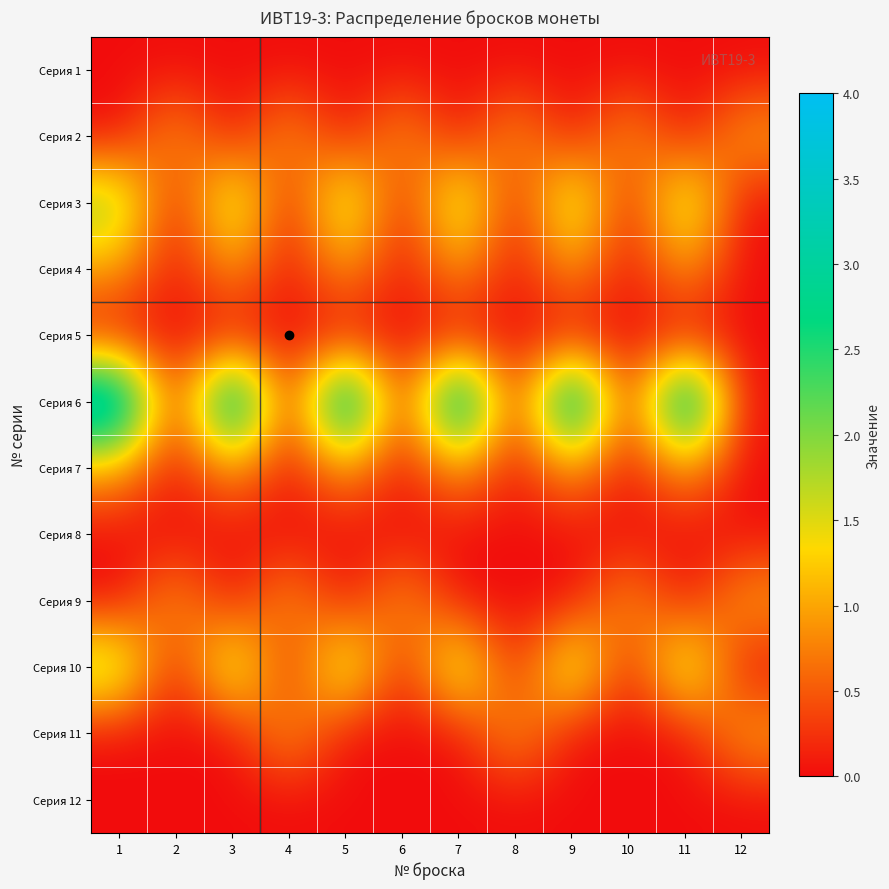

Reading left to right, list all the values displayed in this chart.

Серия 1: 1=0	2=0	3=0	4=0	5=0	6=0	7=0	8=0	9=0	10=0	11=0	12=0
Серия 2: 1=0	2=1	3=0	4=1	5=0	6=1	7=0	8=1	9=0	10=1	11=0	12=1
Серия 3: 1=2	2=0	3=2	4=0	5=2	6=0	7=2	8=0	9=2	10=0	11=2	12=0
Серия 4: 1=1	2=0	3=1	4=0	5=1	6=0	7=1	8=0	9=1	10=0	11=1	12=0
Серия 5: 1=0	2=0	3=0	4=0	5=0	6=0	7=0	8=0	9=0	10=0	11=0	12=0
Серия 6: 1=4	2=0	3=4	4=0	5=4	6=0	7=4	8=0	9=4	10=0	11=4	12=0
Серия 7: 1=1	2=0	3=1	4=0	5=1	6=0	7=1	8=0	9=1	10=0	11=1	12=0
Серия 8: 1=0	2=0	3=0	4=0	5=0	6=0	7=0	8=0	9=0	10=0	11=0	12=0
Серия 9: 1=0	2=1	3=0	4=1	5=0	6=1	7=0	8=0	9=0	10=1	11=0	12=1
Серия 10: 1=2	2=0	3=2	4=0	5=2	6=0	7=2	8=0	9=2	10=0	11=2	12=0
Серия 11: 1=0	2=0	3=0	4=1	5=0	6=0	7=0	8=1	9=0	10=0	11=0	12=1
Серия 12: 1=0	2=0	3=0	4=0	5=0	6=0	7=0	8=0	9=0	10=0	11=0	12=0